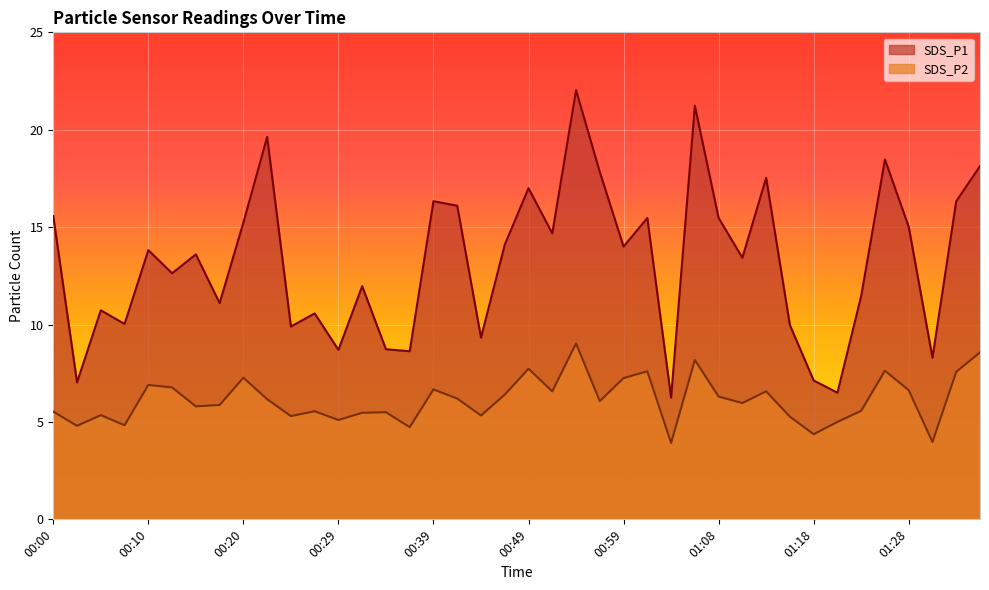

What is the total value across all series at 00:03?

11.8